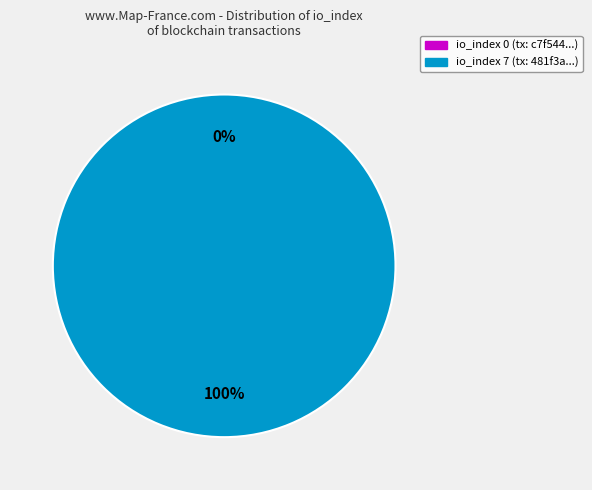

Rank the categories by value from lowest to highest.

io_index=0, io_index=7